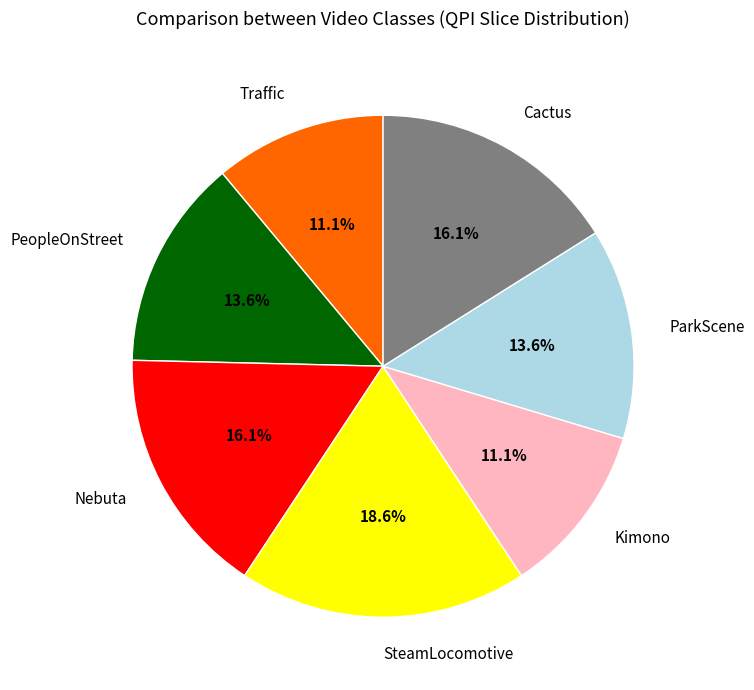

To the nearest percent, what is the average slice percentage?

14%